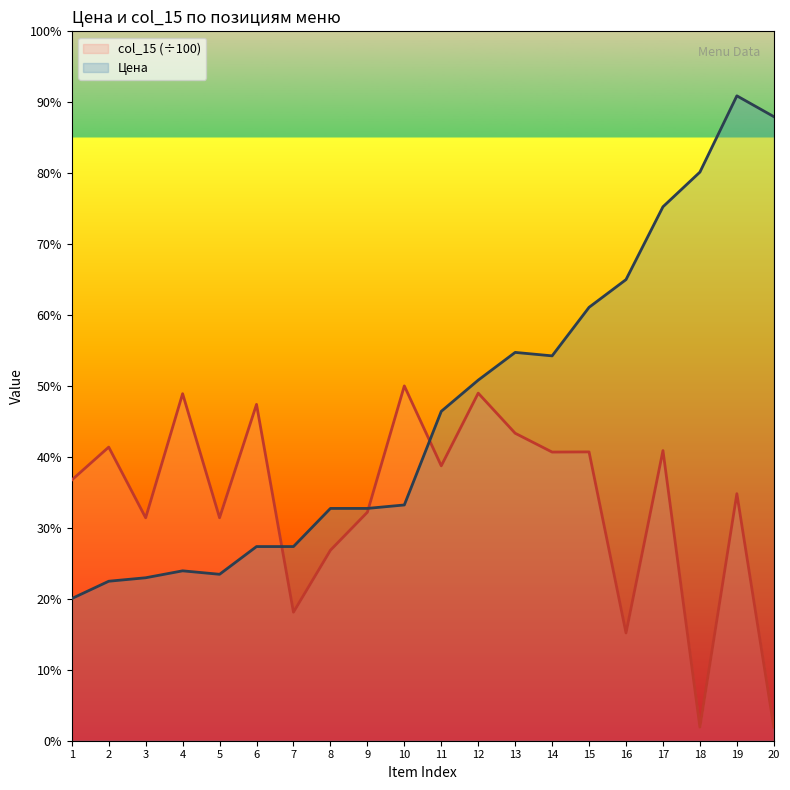

Does the chart have visible grid lines?

No